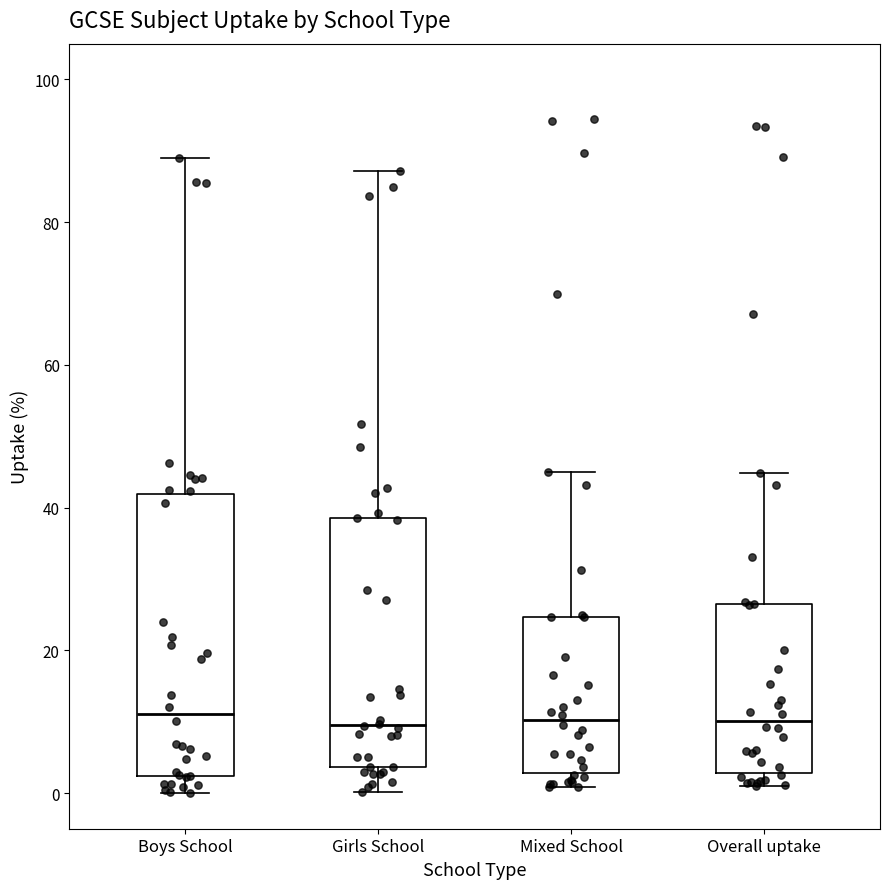

Reading left to right, transcribe this box plot: for each box, give where its median line is, the range the box spans, and where its two whiskers end, as read against the y-axis. The values are not printed on the chart, so give them approximately, as read against the axis.

Boys School: median 12, box 2 to 42, whiskers 0 to 90
Girls School: median 10, box 4 to 38, whiskers 0 to 88
Mixed School: median 10, box 2 to 24, whiskers 0 to 46
Overall uptake: median 10, box 2 to 26, whiskers 2 (just below the box's lower edge) to 44